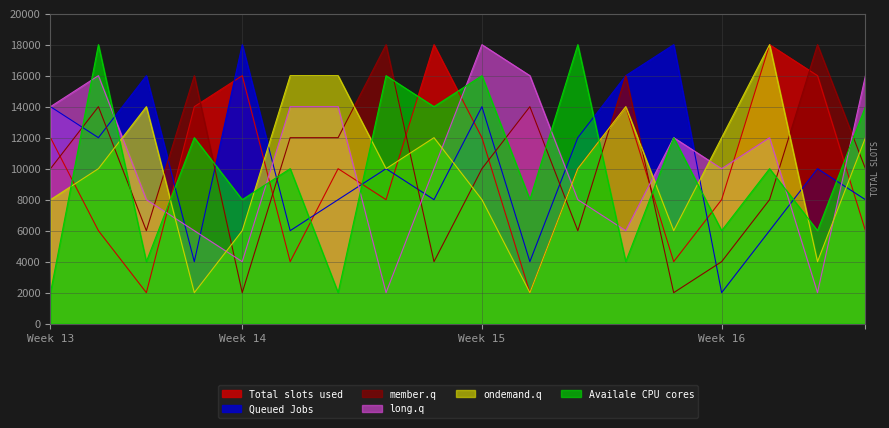

How many times do long.q and member.q cross each other?

8